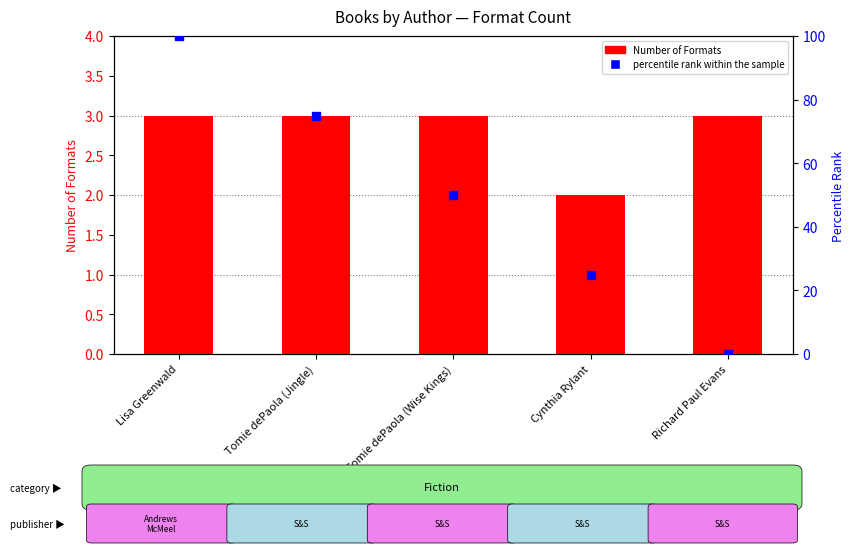

Is the value of percentile rank within the sample at Lisa Greenwald greater than the value of Number of Formats at Lisa Greenwald?

Yes